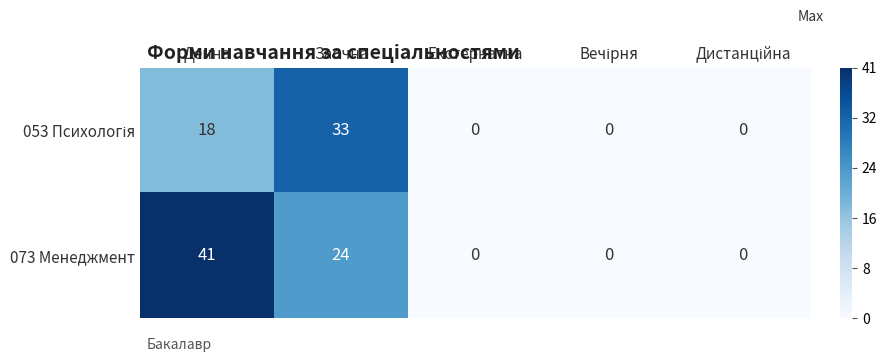

The value of 073 Менеджмент at Екстернатна is 0. True or false?

True